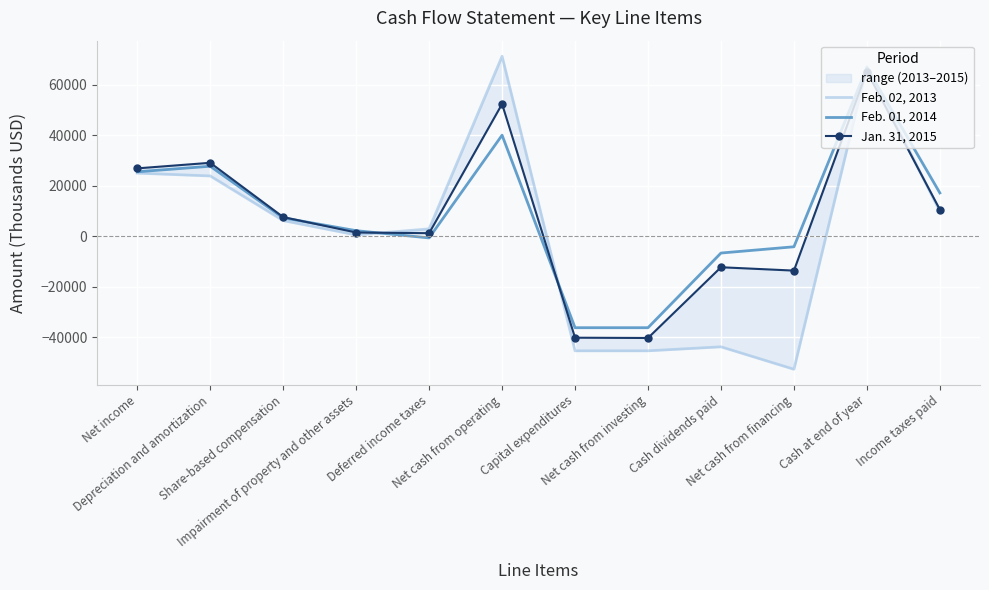

What are all the series names shown in the legend?

Feb. 02, 2013, Feb. 01, 2014, Jan. 31, 2015